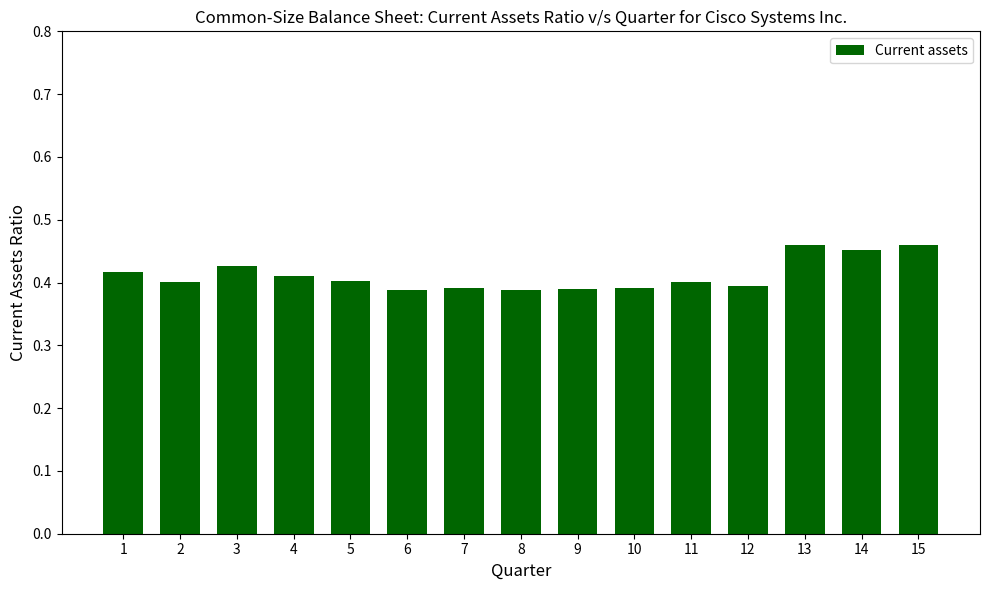

How many series are shown in this chart?

1